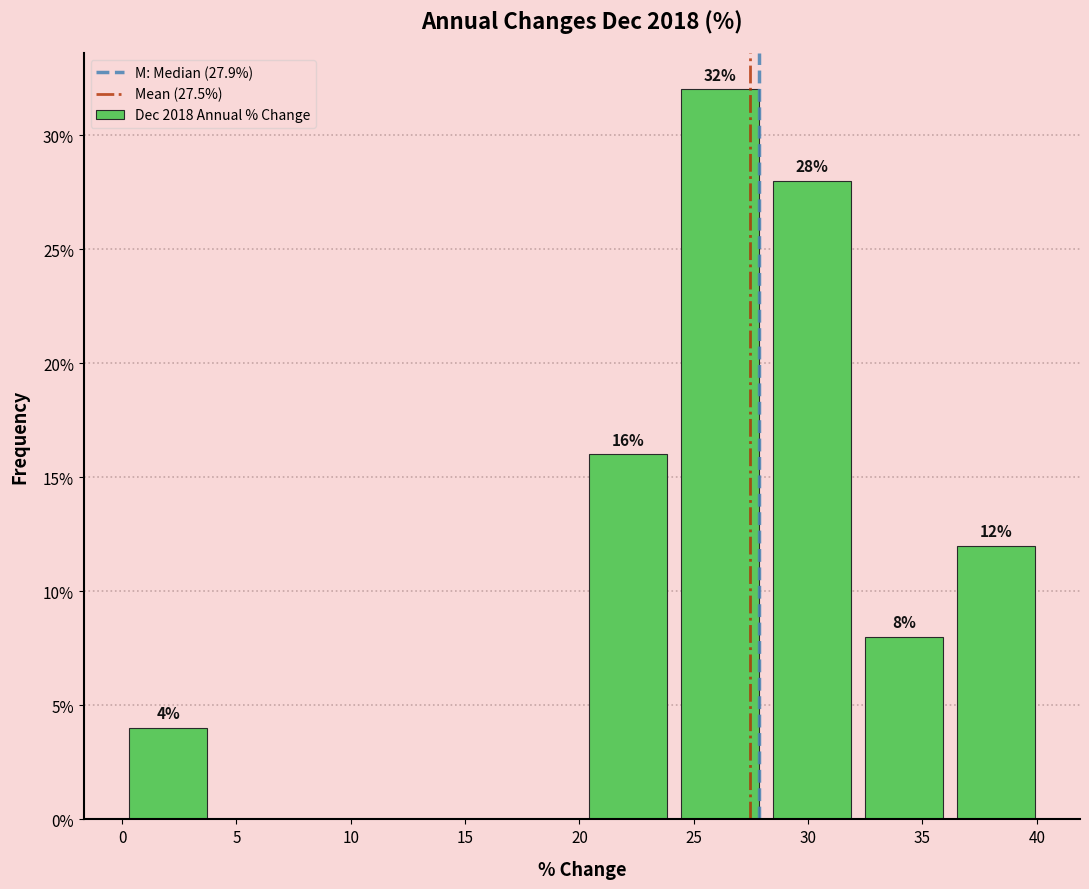

Over which range of the x-axis is the bar tallest?

24 to 28